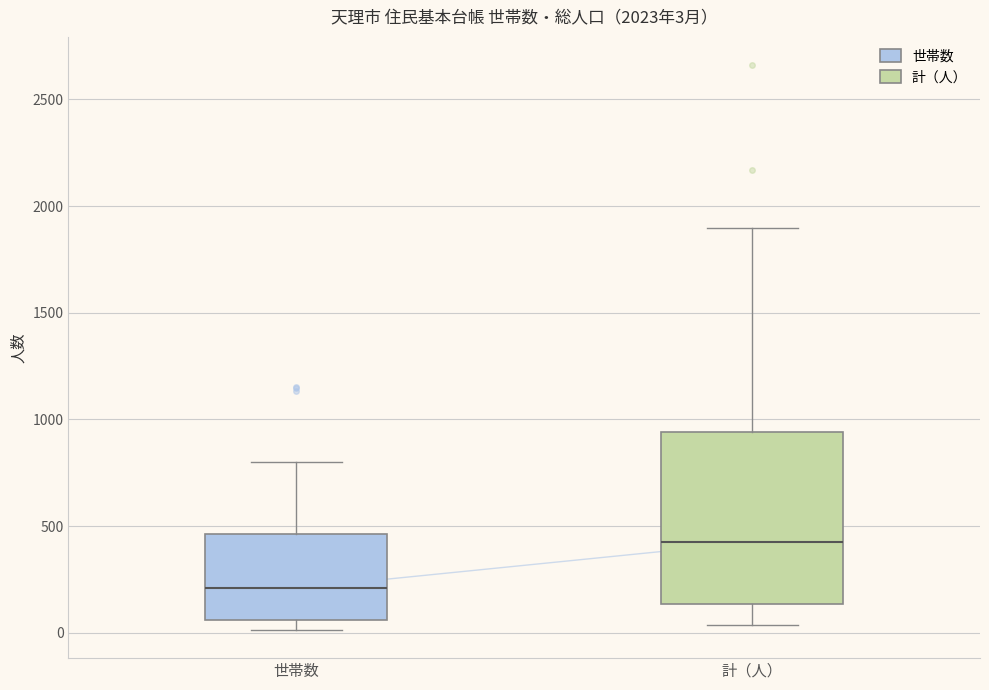

Which box has the highest median line?

計（人）